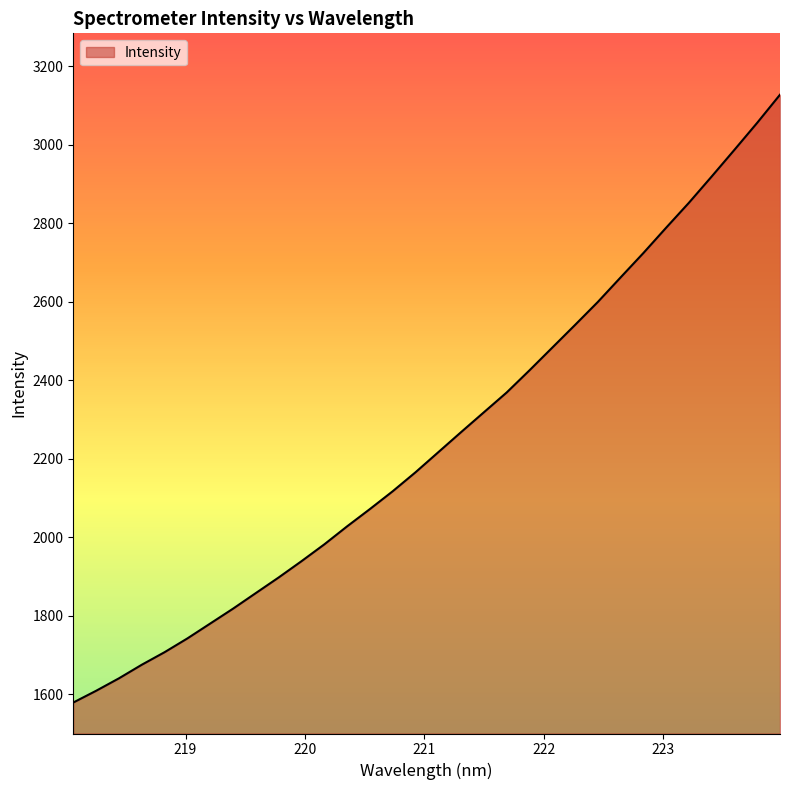

Reading left to right, extract all data points from this chart.

1578.8	1608.7	1640.4	1675.0	1707.0	1742.1	1780.0	1817.9	1857.7	1897.4	1938.8	1981.7	2027.6	2071.7	2117.0	2165.4	2216.5	2267.7	2318.2	2368.7	2425.1	2483.0	2540.8	2599.3	2661.9	2724.0	2788.6	2852.2	2919.1	2987.2	3056.0	3127.5